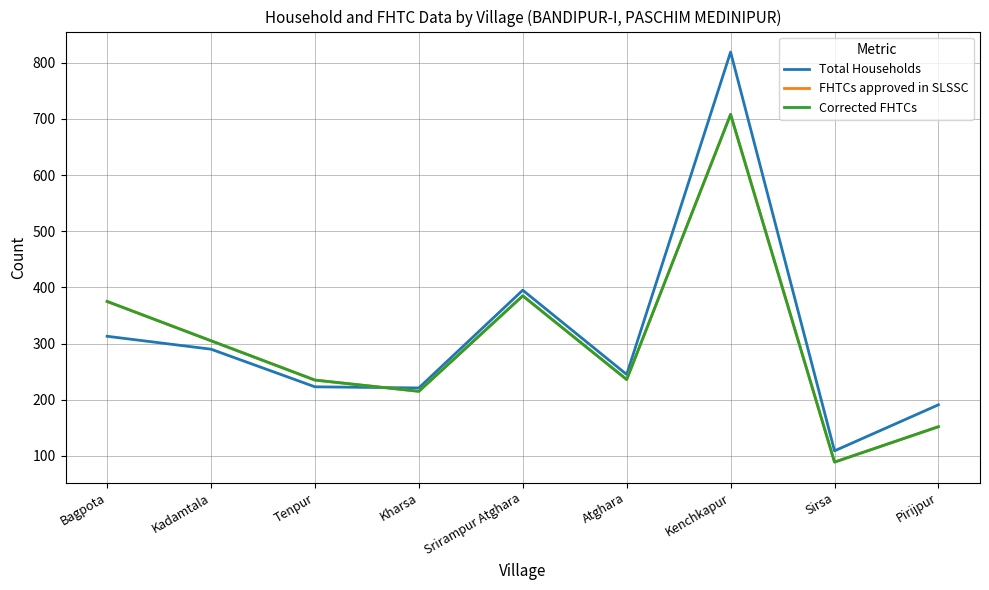

True or false: FHTCs approved in SLSSC has a value of 305 at Kadamtala.

True